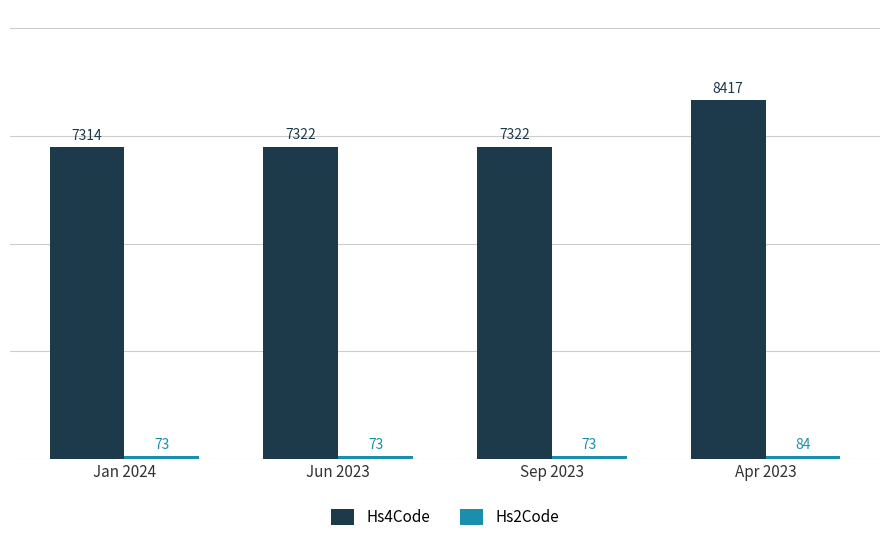

What is the total value across all series at Apr 2023?

8501